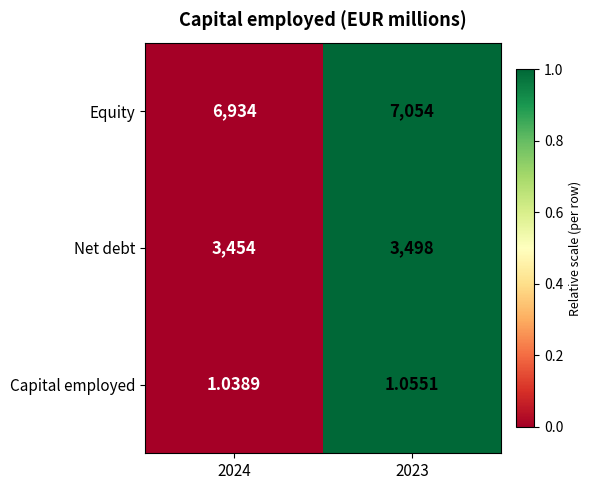

Which series has the largest total across all categories?

Equity